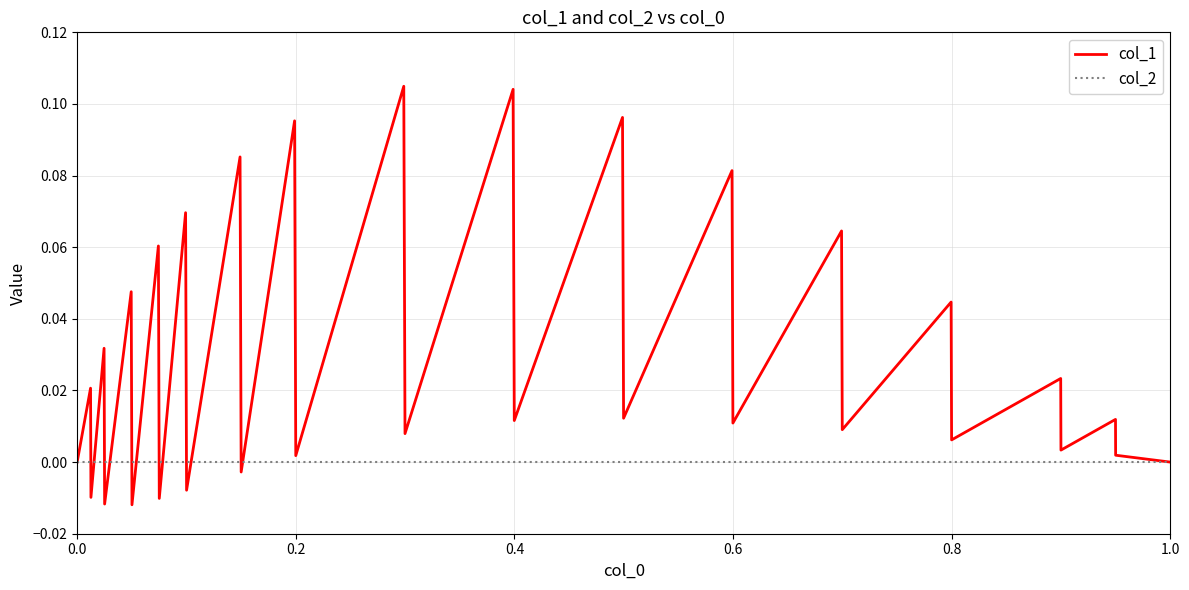

Does the chart display data point markers on the line(s)?

No